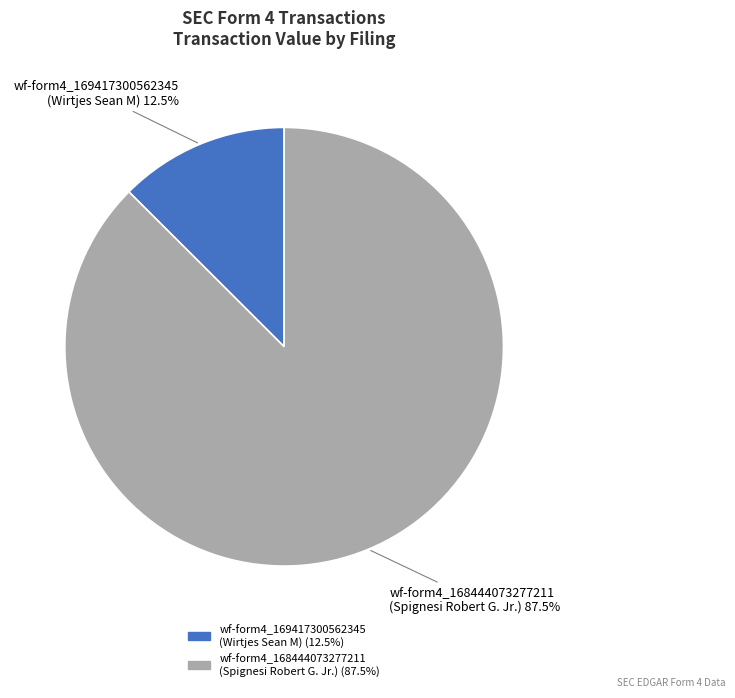

Is there any slice that represents more than half of the pie?

Yes